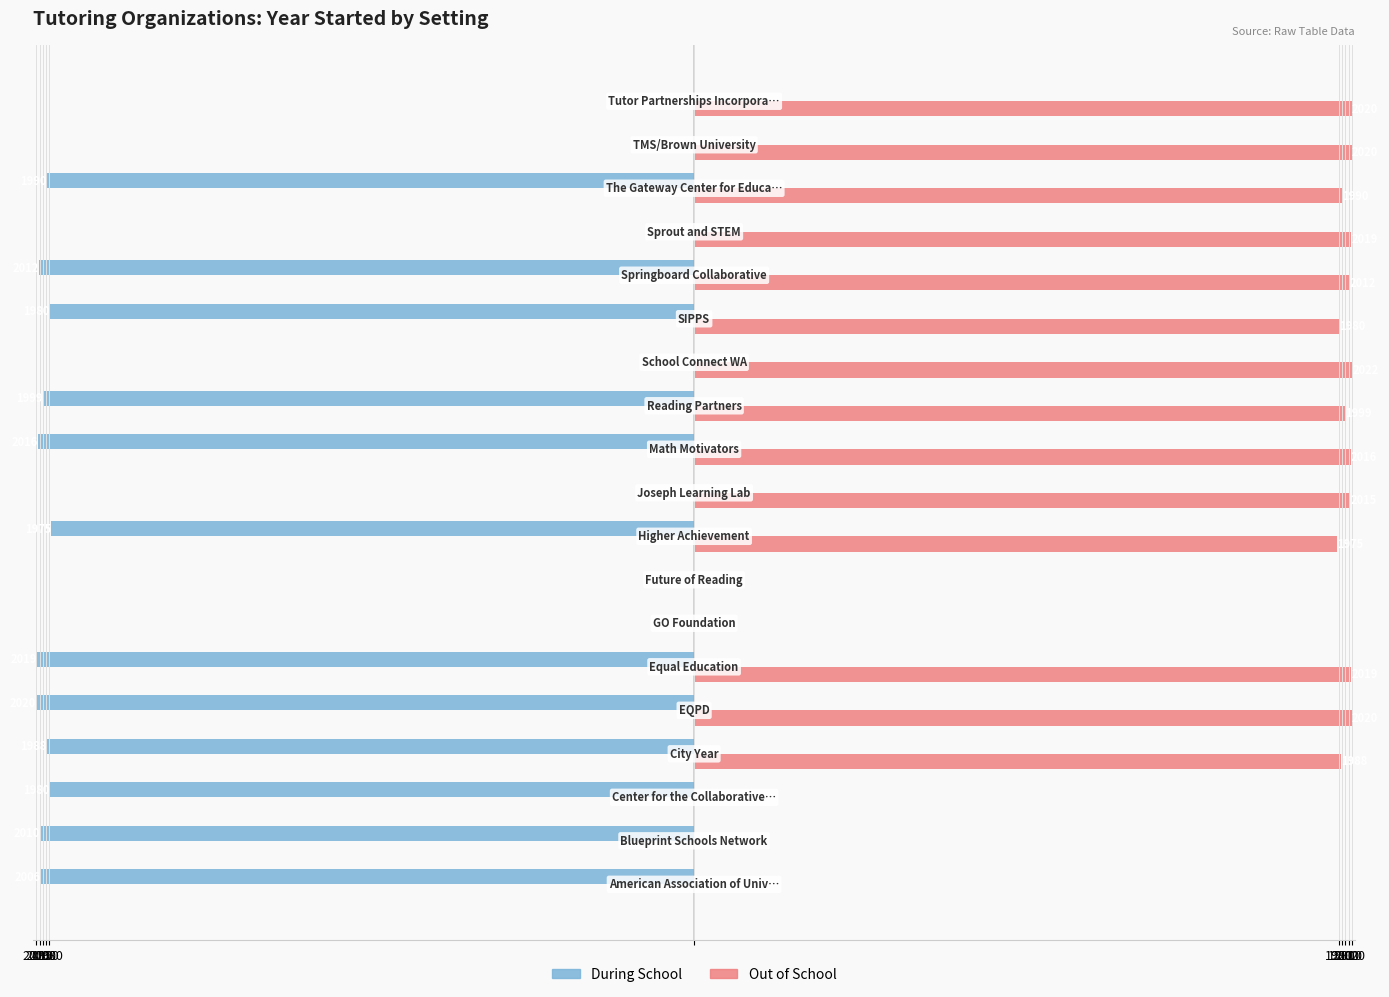

Reading left to right, list all the values displayed in this chart.

During School: -2006	-2010	-1980	-1988	-2020	-2019	0	0	-1975	0	-2016	-1999	0	-1980	-2012	0	-1990	0	0
Out of School: 0	0	0	1988	2020	2019	0	0	1975	2015	2016	1999	2022	1980	2012	2019	1990	2020	2020